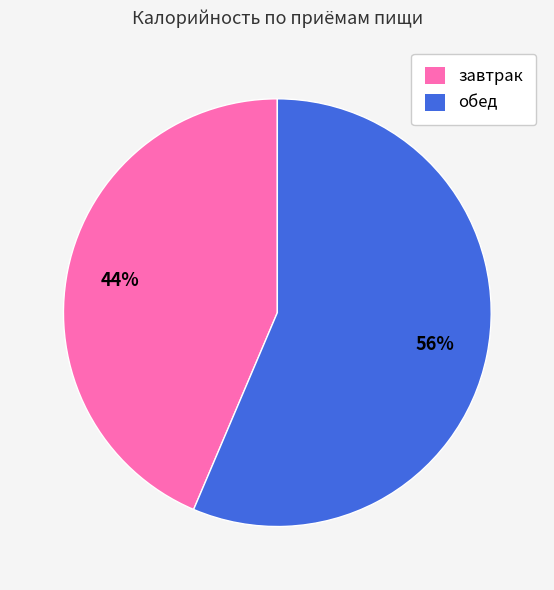

To the nearest percent, what is the average slice percentage?

50%